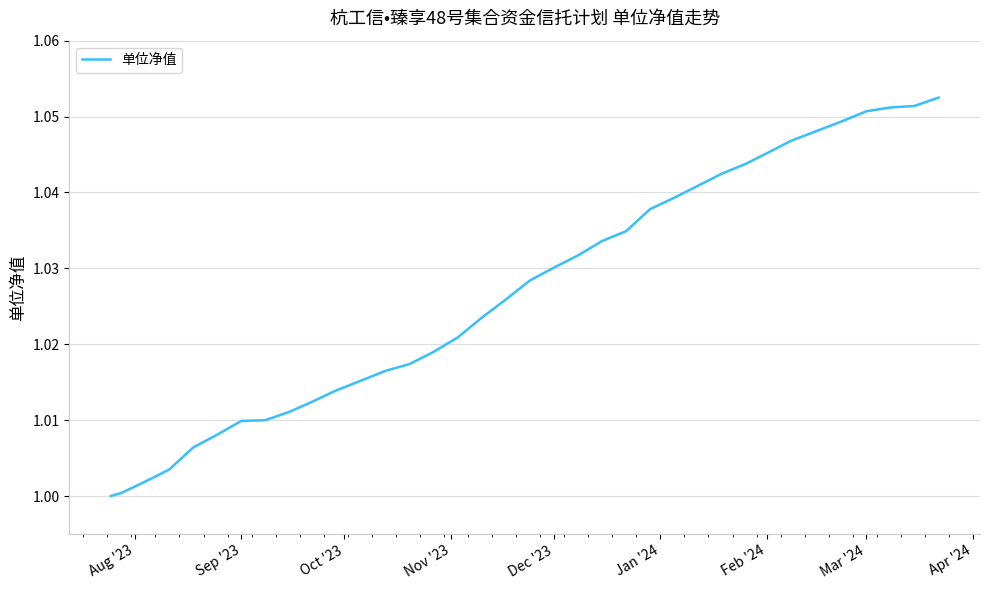

The chart shows a value of 1.4 at Mar '24. True or false?

False